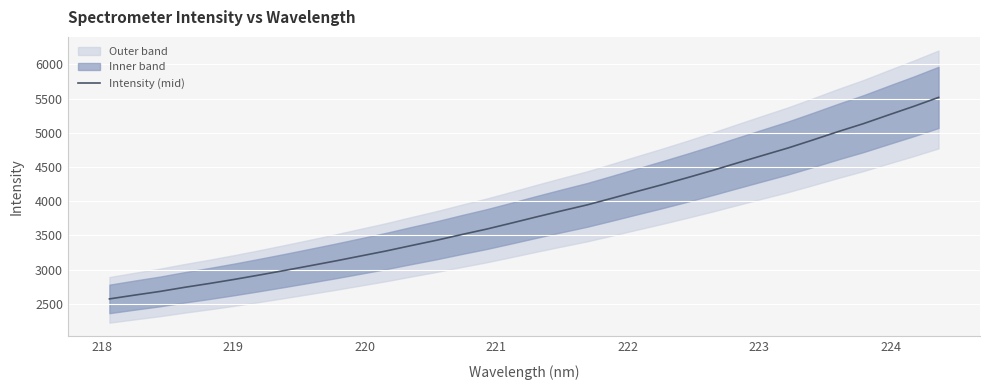

What is the average value?

3836.2